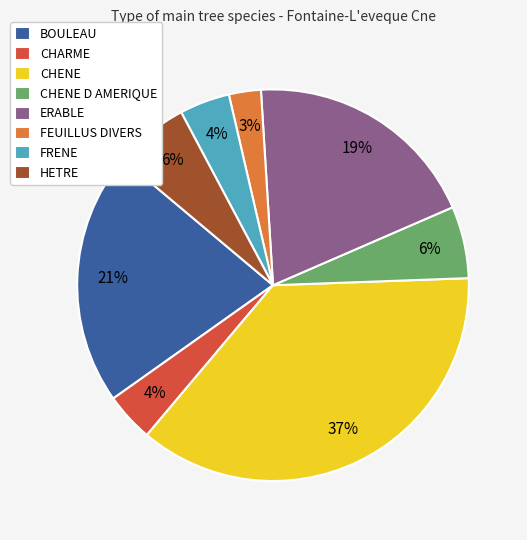

Does any single category account for the majority?

No